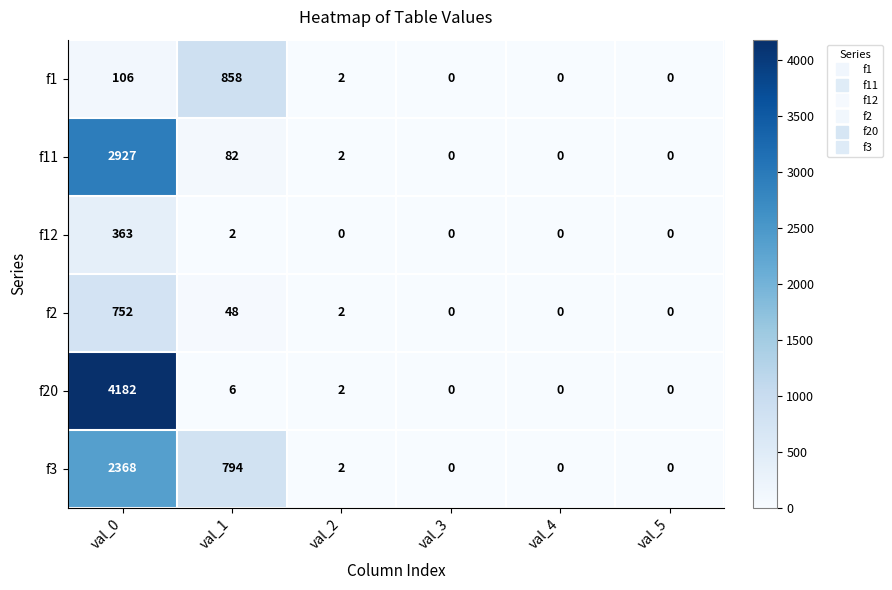

At which label does f3 first exceed 2?

val_0